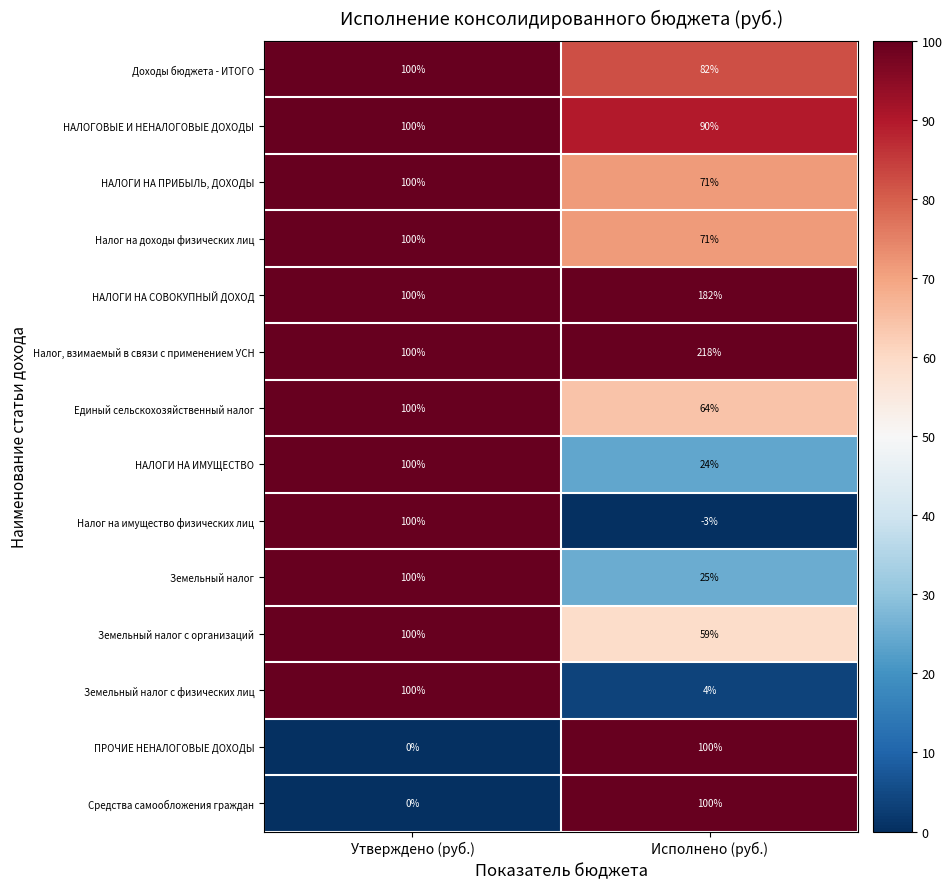

At which category does the chart reach its peak across all series?

Исполнено (руб.)